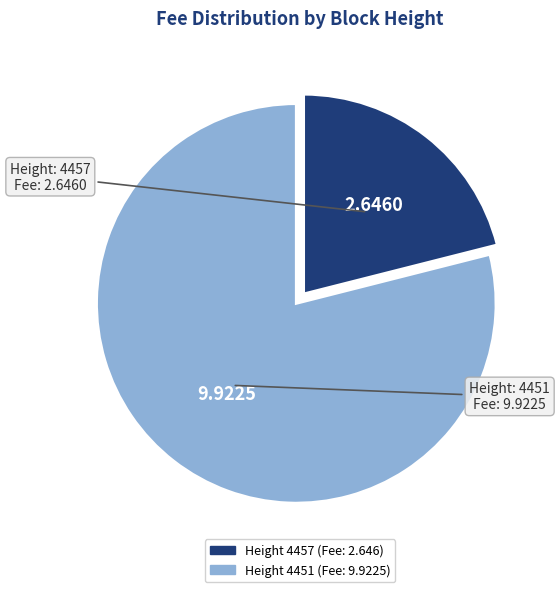

Is there a majority slice in this chart?

Yes